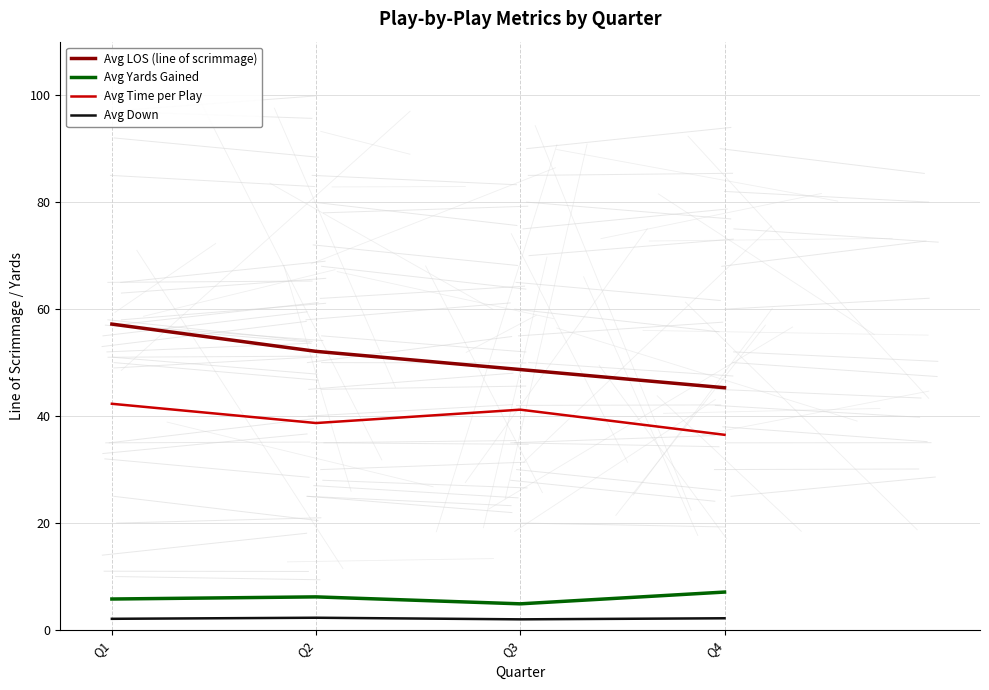

At Q3, list the series in order from largest to smallest.

Avg LOS (line of scrimmage), Avg Time per Play, Avg Yards Gained, Avg Down